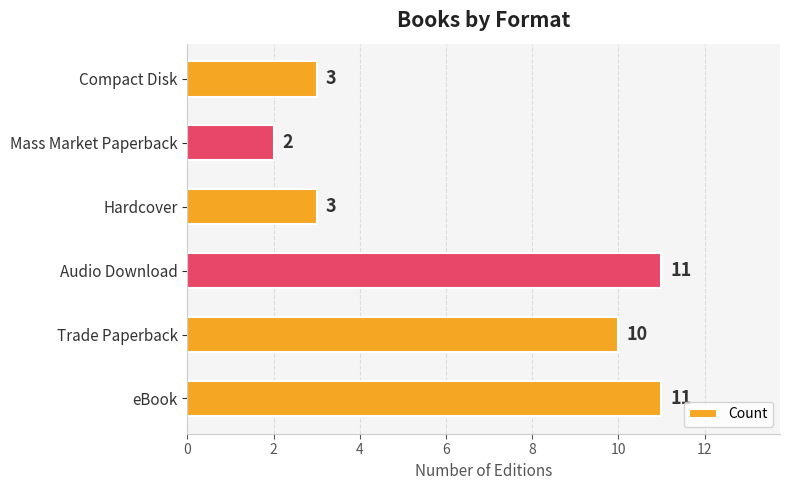

What is the ratio of the value at eBook to the value at Audio Download?

1.0